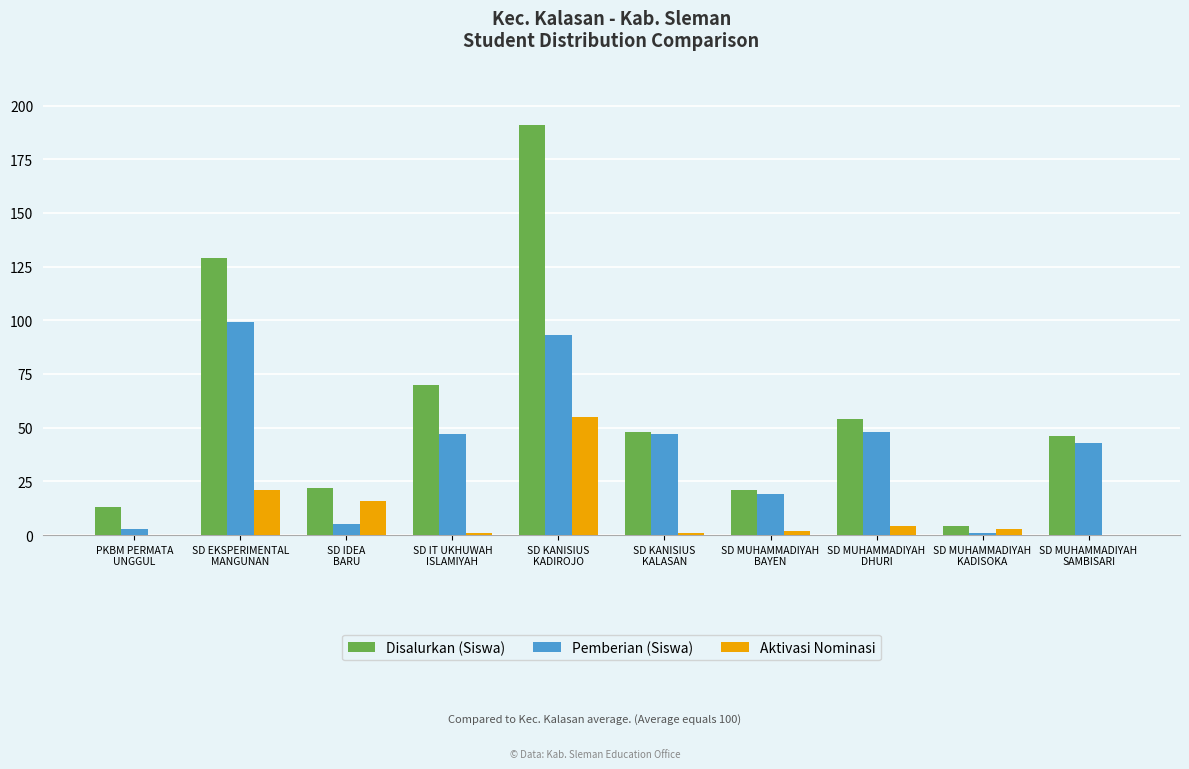

What is the sum of the Pemberian (Siswa) values at SD KANISIUS
KALASAN and PKBM PERMATA
UNGGUL?

50